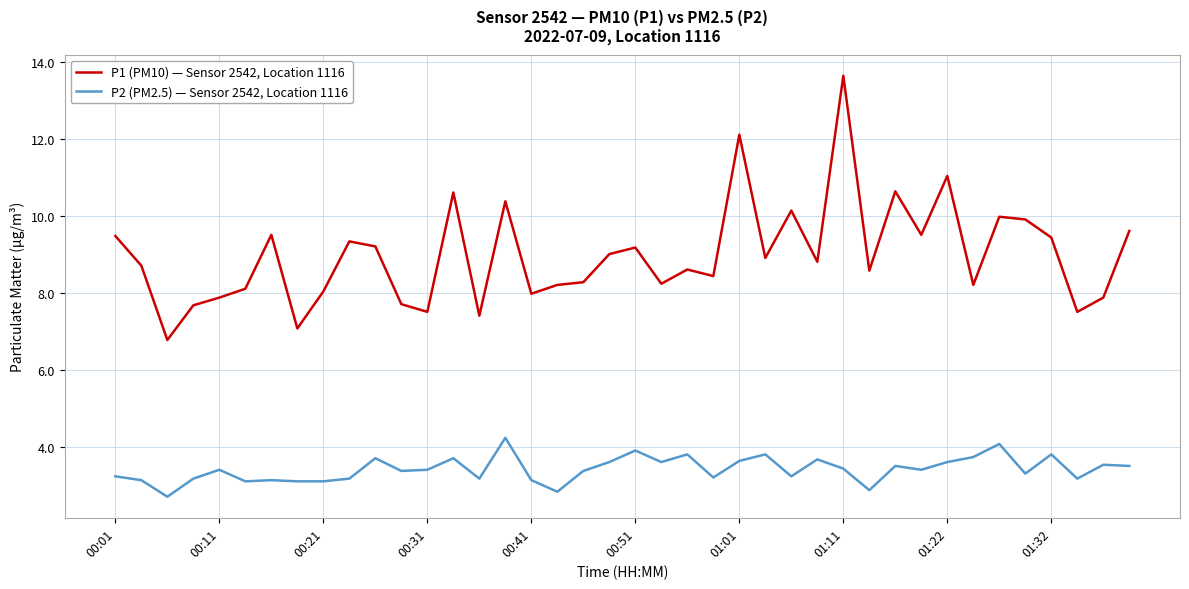

List the series in order of their peak value, lowest first.

P2 (PM2.5) — Sensor 2542, Location 1116, P1 (PM10) — Sensor 2542, Location 1116